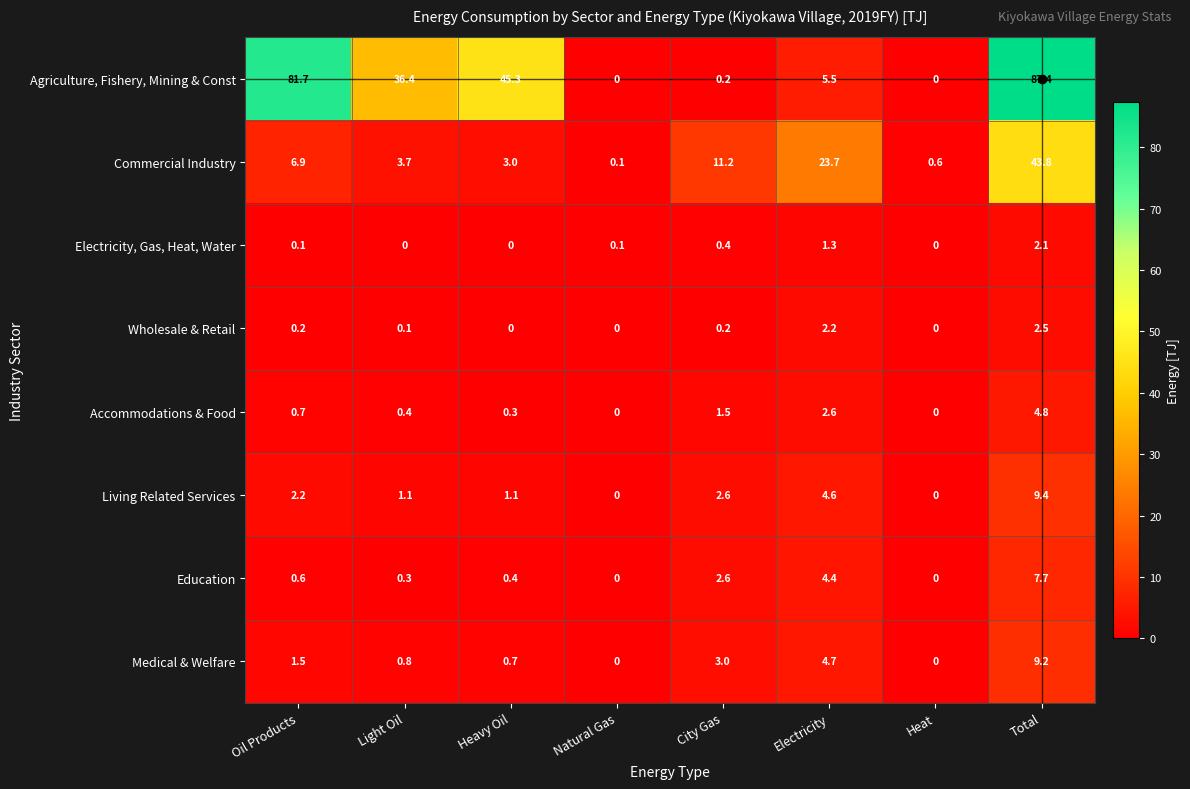

Is it true that Electricity, Gas, Heat, Water equals -1.0 at Heat?

False